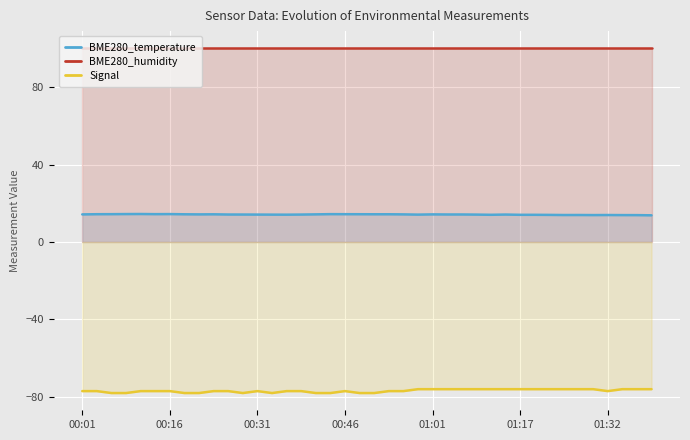

How many data points does each series have?

40